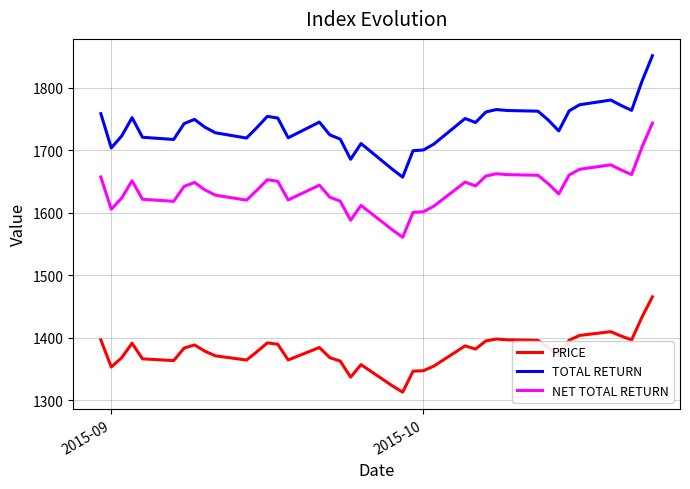

True or false: TOTAL RETURN and NET TOTAL RETURN cross at least once.

False